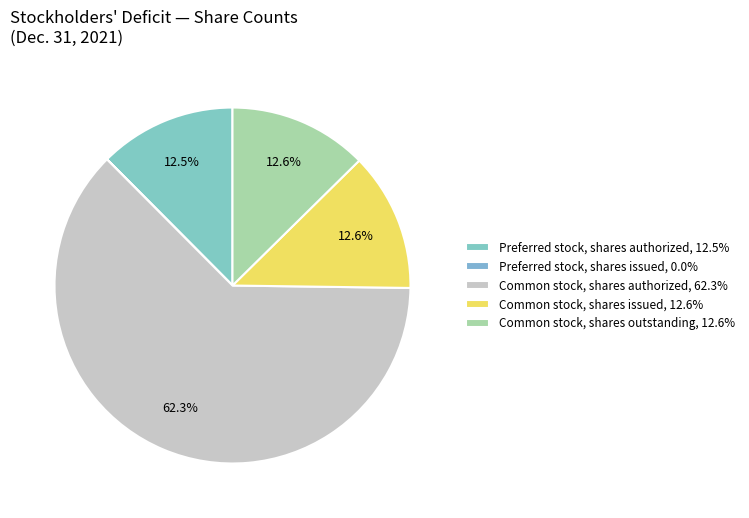

Is it true that Common stock, shares issued is 2% of the pie?

False